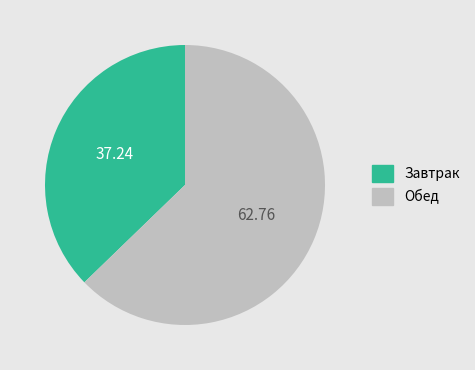

Is there a majority slice in this chart?

Yes